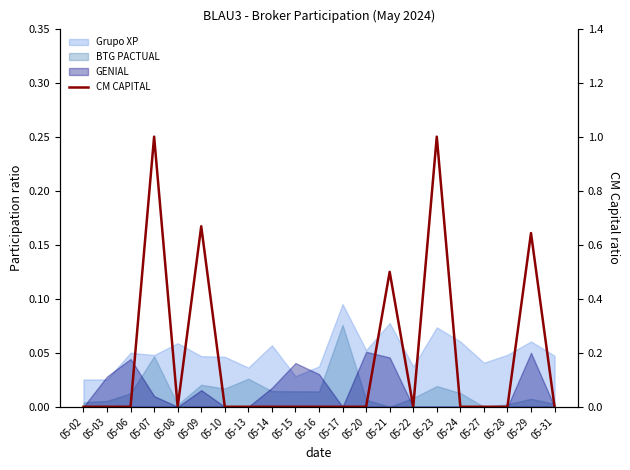

Which label corresponds to the largest value in the chart?

05-07